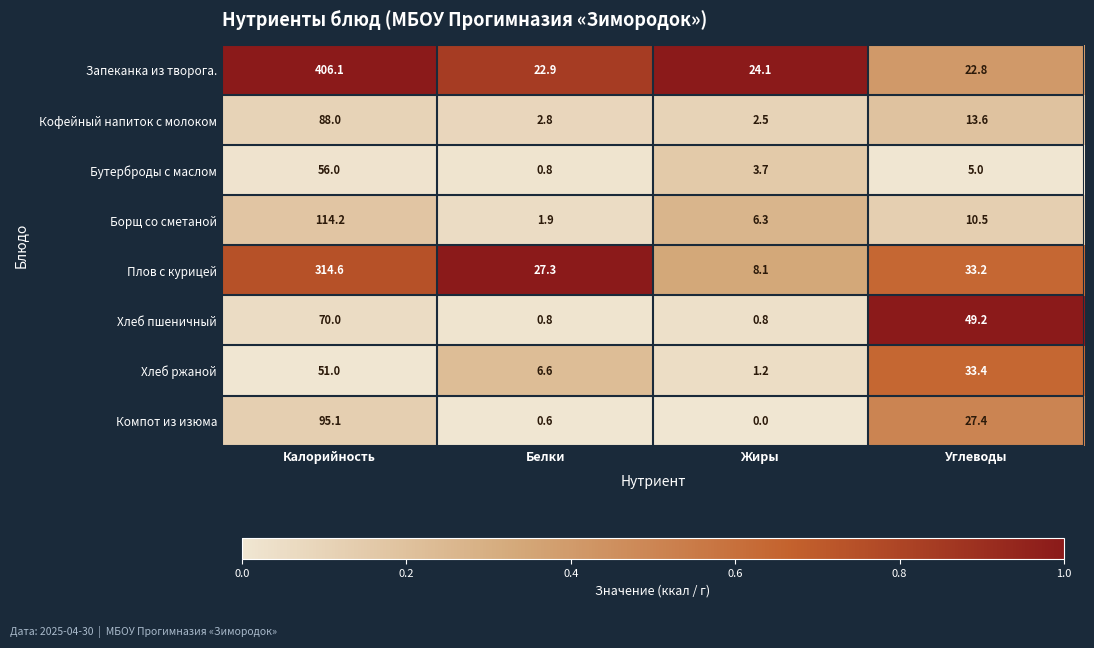

What is the sum of the Плов с курицей values at Углеводы and Белки?

60.5